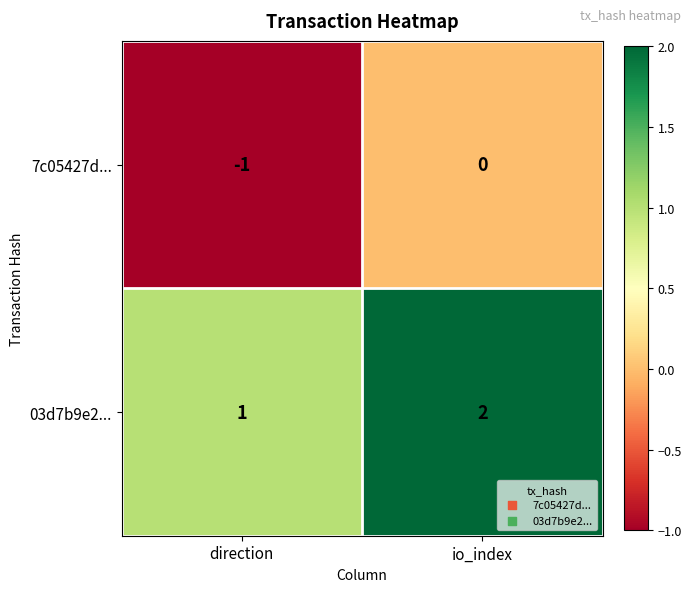

What is the total value across all series at io_index?

2